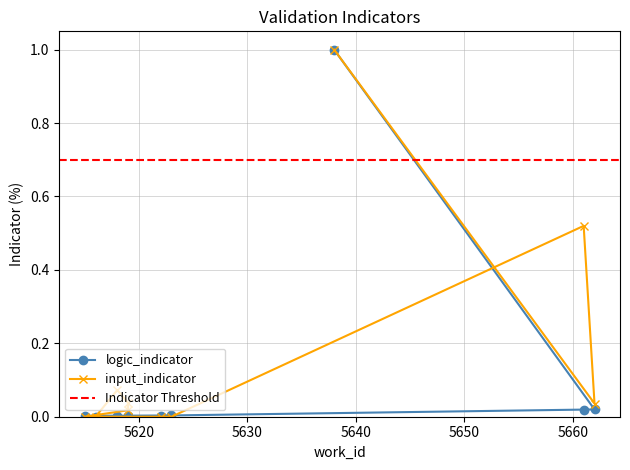

At which category does the chart reach its peak across all series?

5638